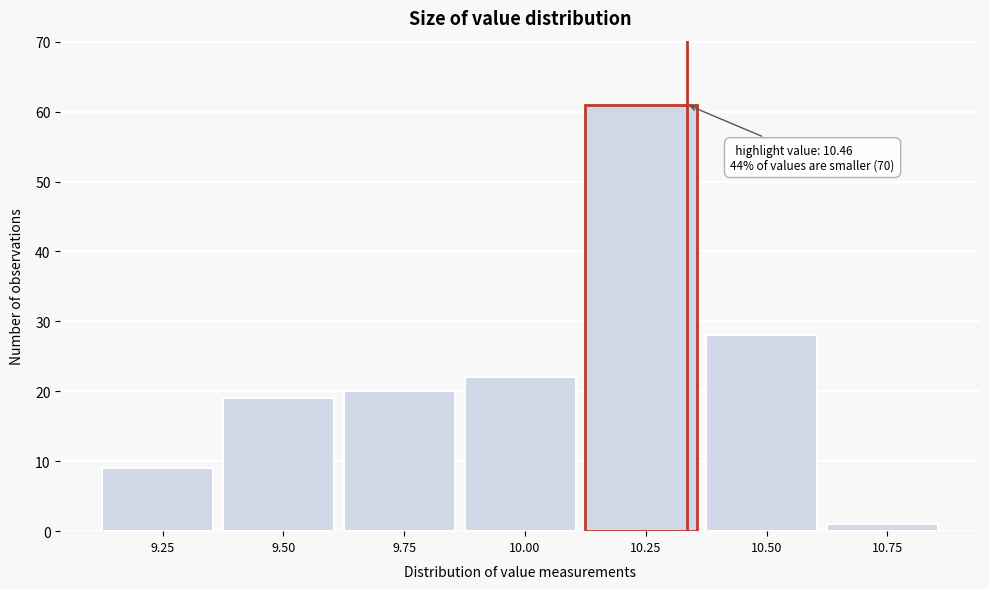

Reading left to right, what are all the values shown in this chart?

9.25=9	9.50=19	9.75=20	10.00=22	10.25=61	10.50=28	10.75=1